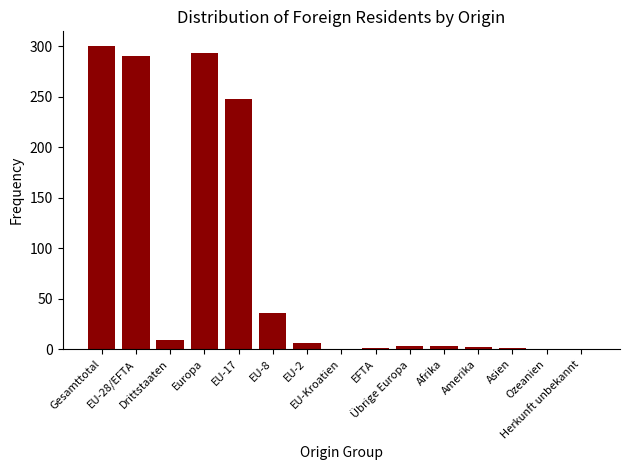

What is the sum of all values?

1194